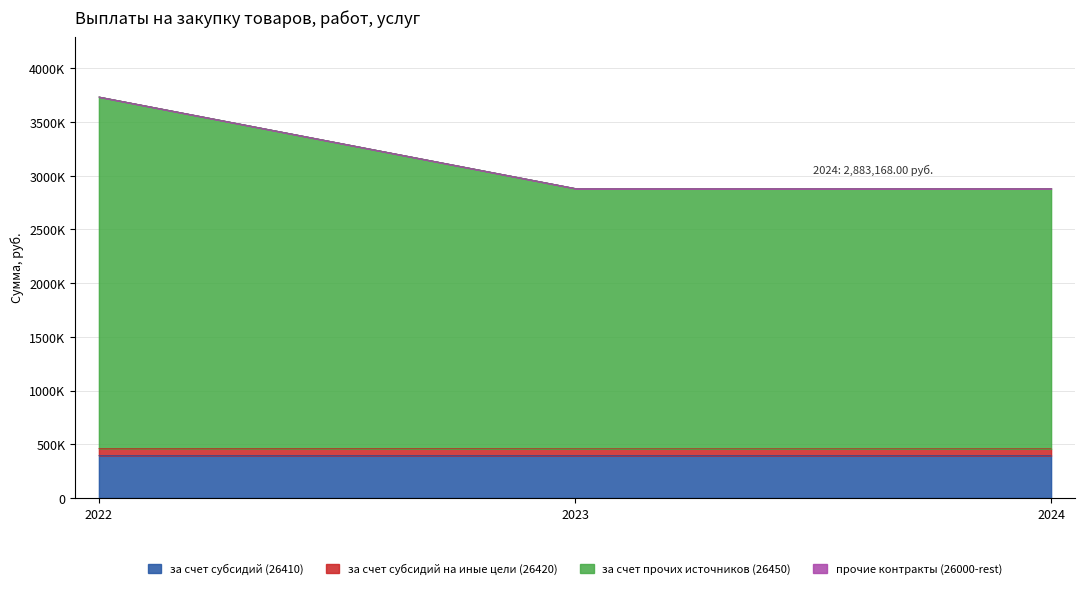

The value of за счет субсидий на иные цели (26420) at 2022 is 5218541.8. True or false?

False